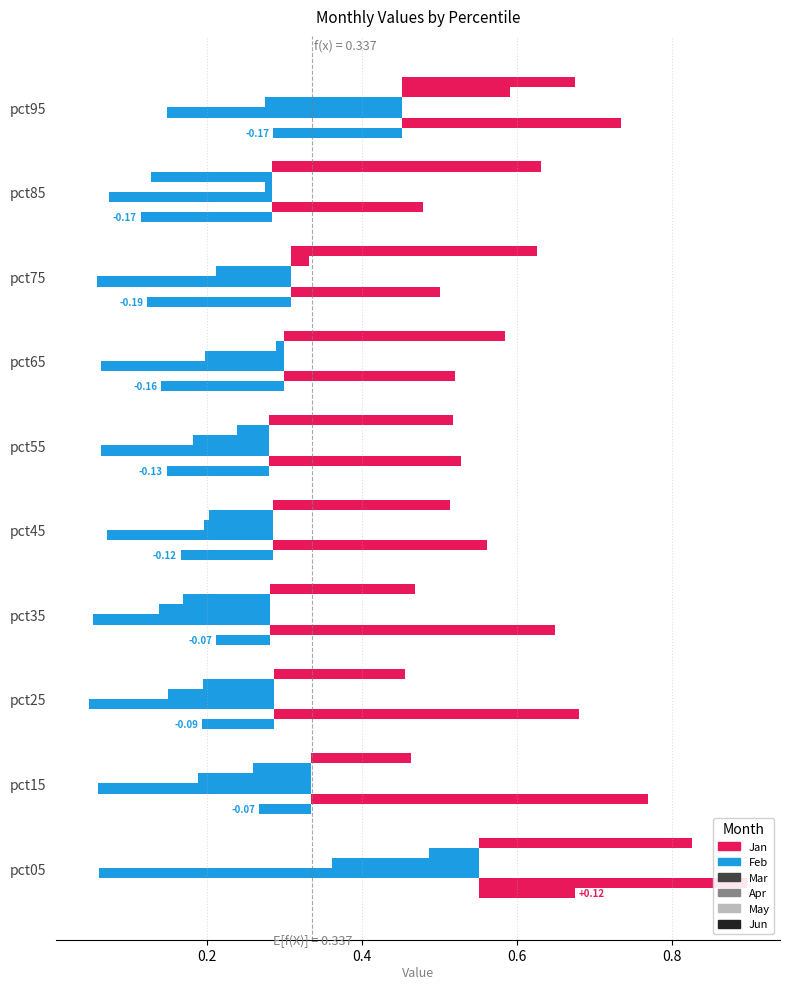

Is it true that the value at pct55 is -0.1?

False